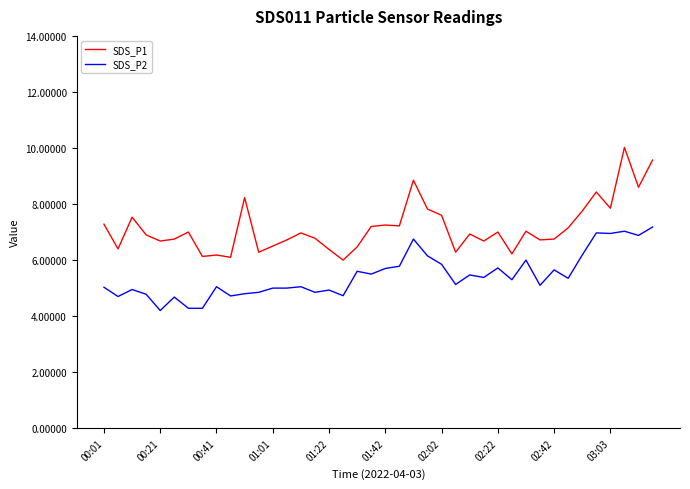

Count the number of data series in this chart.

2